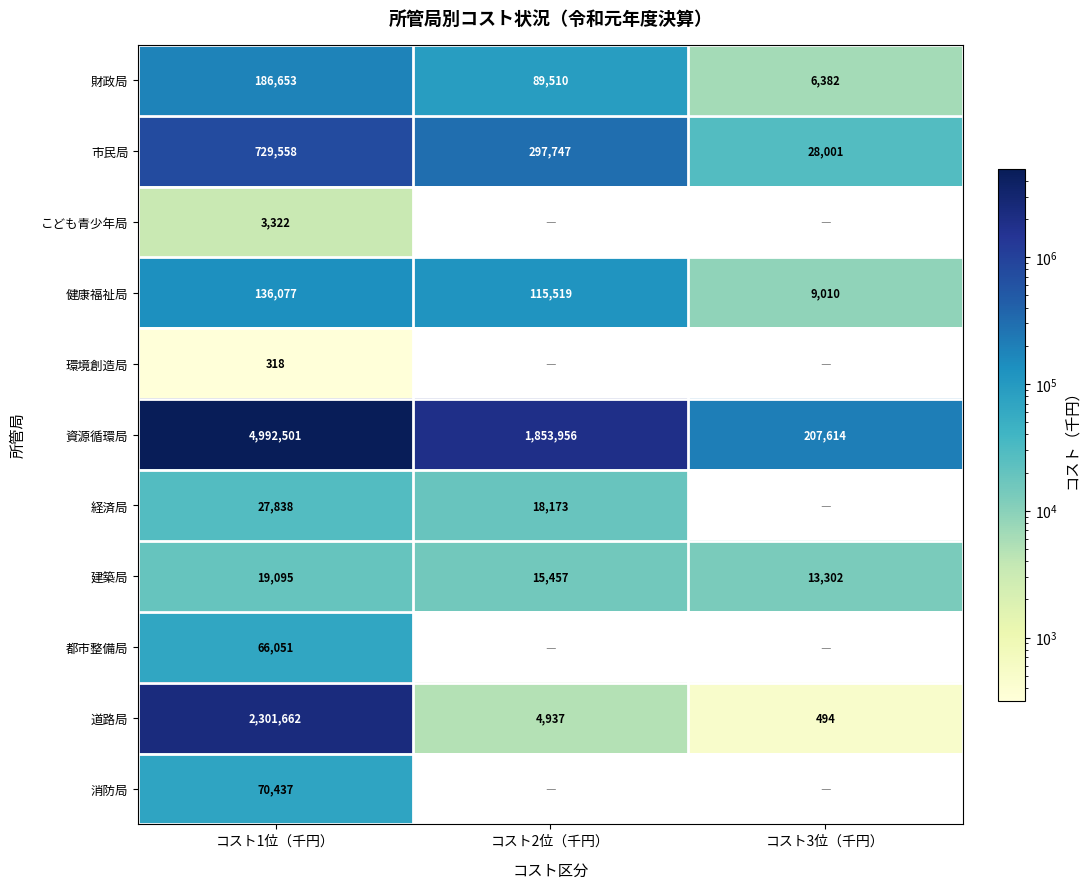

What is the sum of the 健康福祉局 values at コスト2位（千円） and コスト1位（千円）?

251596